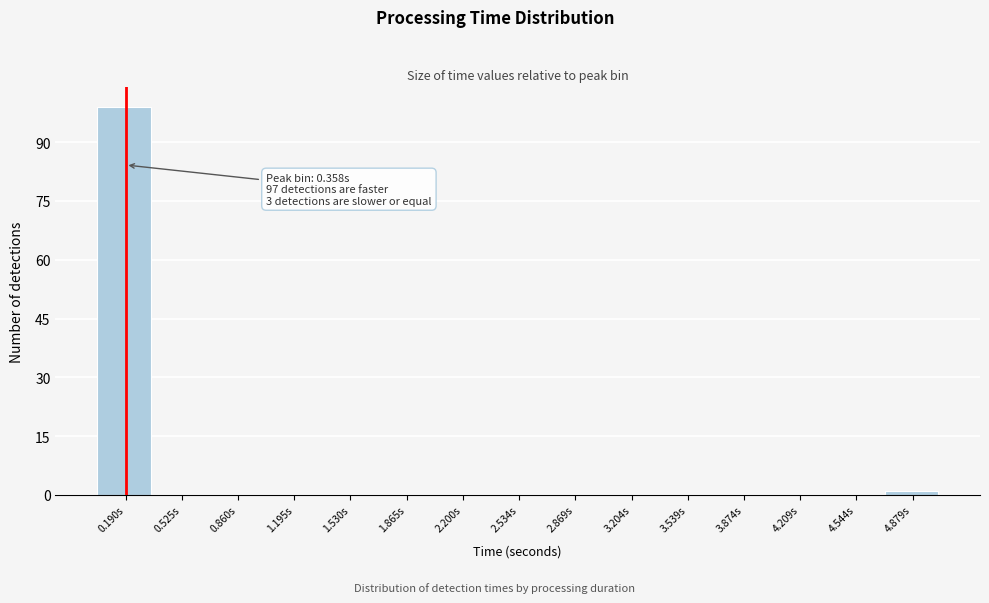

Reading left to right, list all the values displayed in this chart.

0.190s=99	0.525s=0	0.860s=0	1.195s=0	1.530s=0	1.865s=0	2.200s=0	2.534s=0	2.869s=0	3.204s=0	3.539s=0	3.874s=0	4.209s=0	4.544s=0	4.879s=1